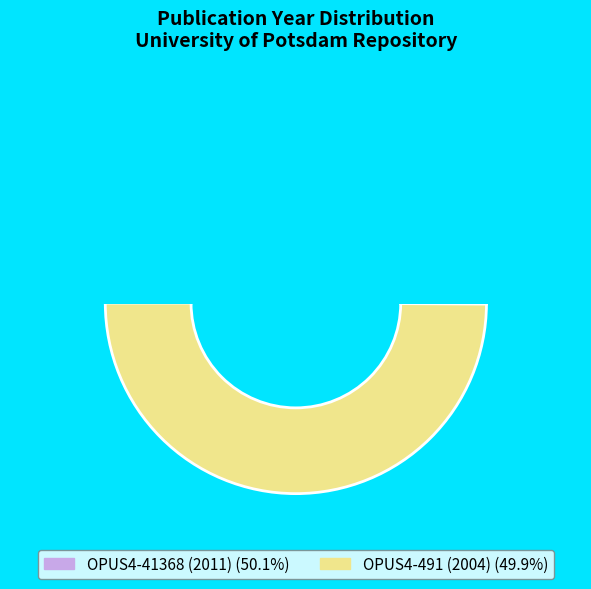

Rank the categories by value from highest to lowest.

OPUS4-41368 (2011), OPUS4-491 (2004)